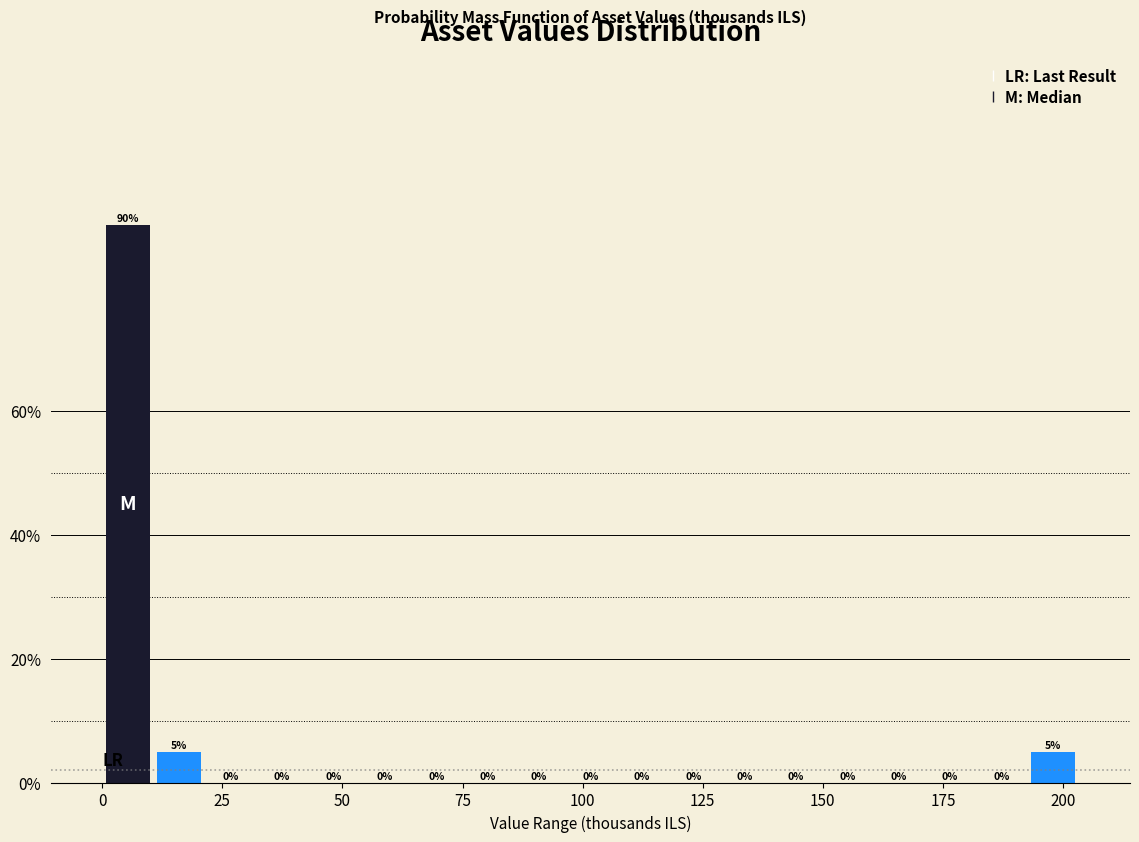

Around what value on the x-axis is the tallest bar? Give the approximate position of its centre, as read against the axis.

5